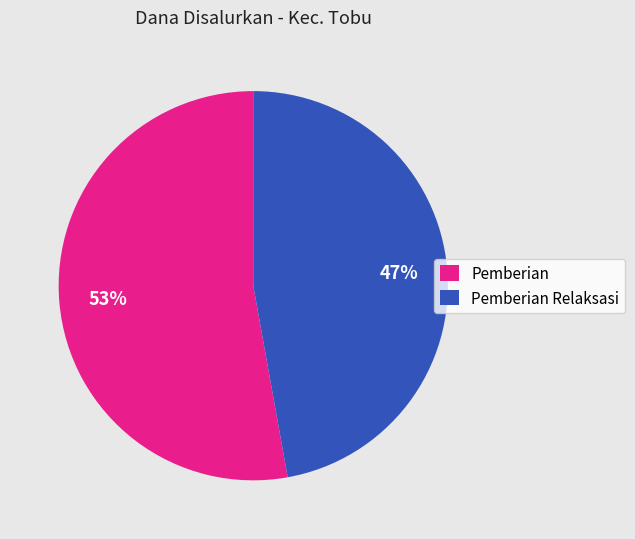

Is the sum of Pemberian Relaksasi and Pemberian greater than half?

Yes